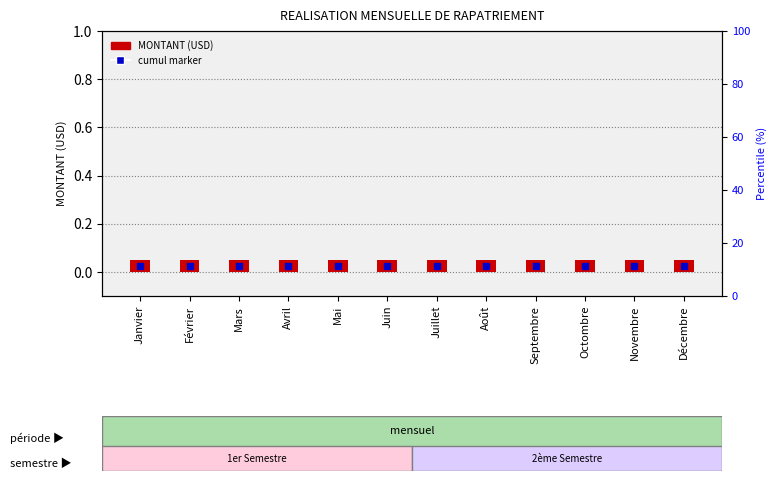

What are all the series names shown in the legend?

MONTANT (USD), cumul marker